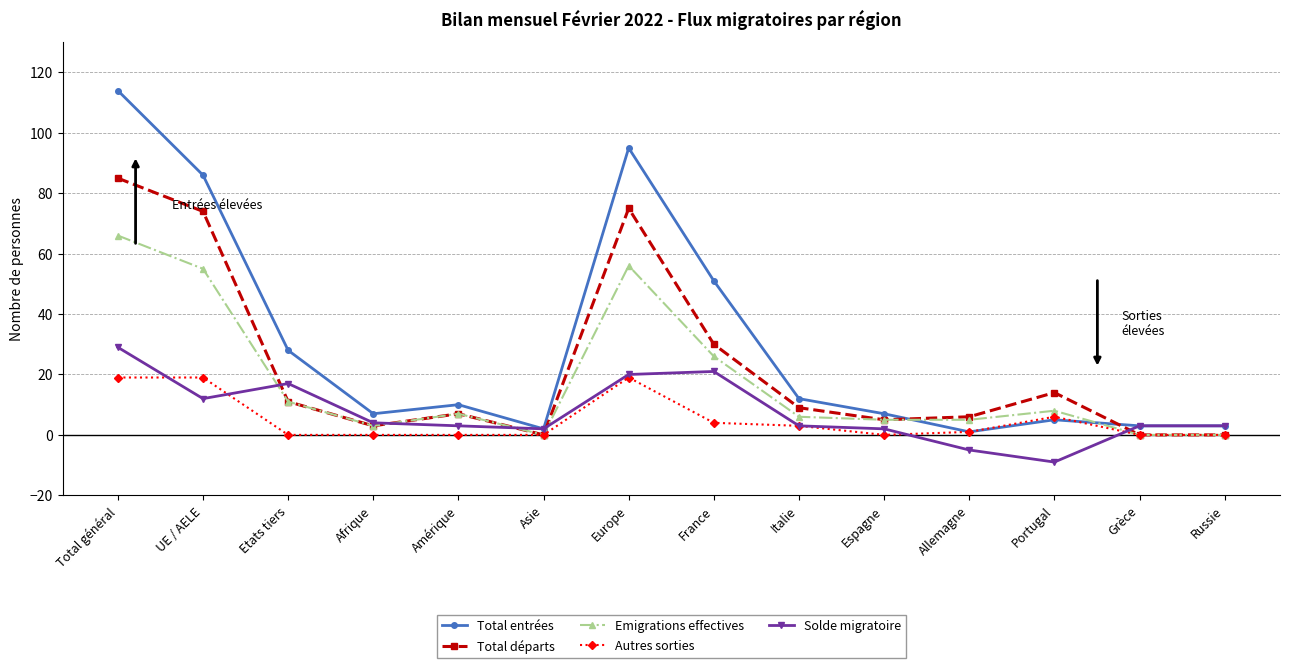

Rank the series by their maximum value, from lowest to highest.

Autres sorties, Solde migratoire, Emigrations effectives, Total départs, Total entrées